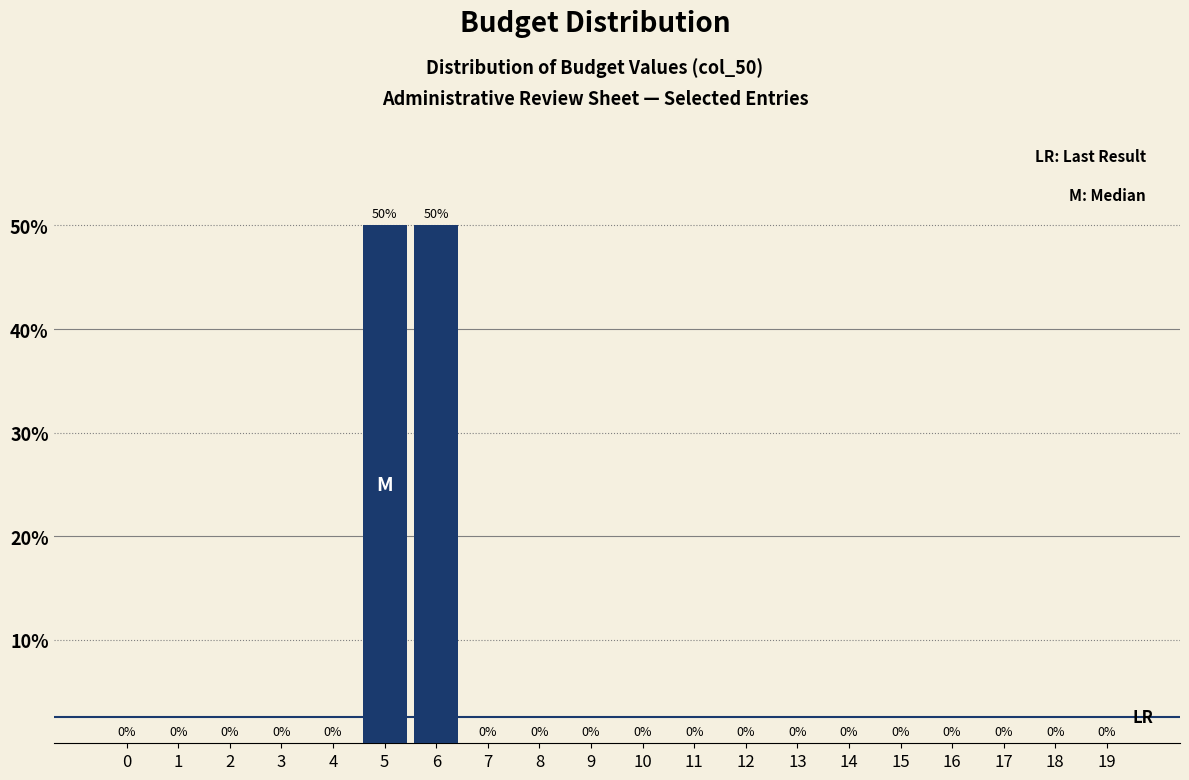

Reading left to right, extract all data points from this chart.

0=0	1=0	2=0	3=0	4=0	5=50	6=50	7=0	8=0	9=0	10=0	11=0	12=0	13=0	14=0	15=0	16=0	17=0	18=0	19=0